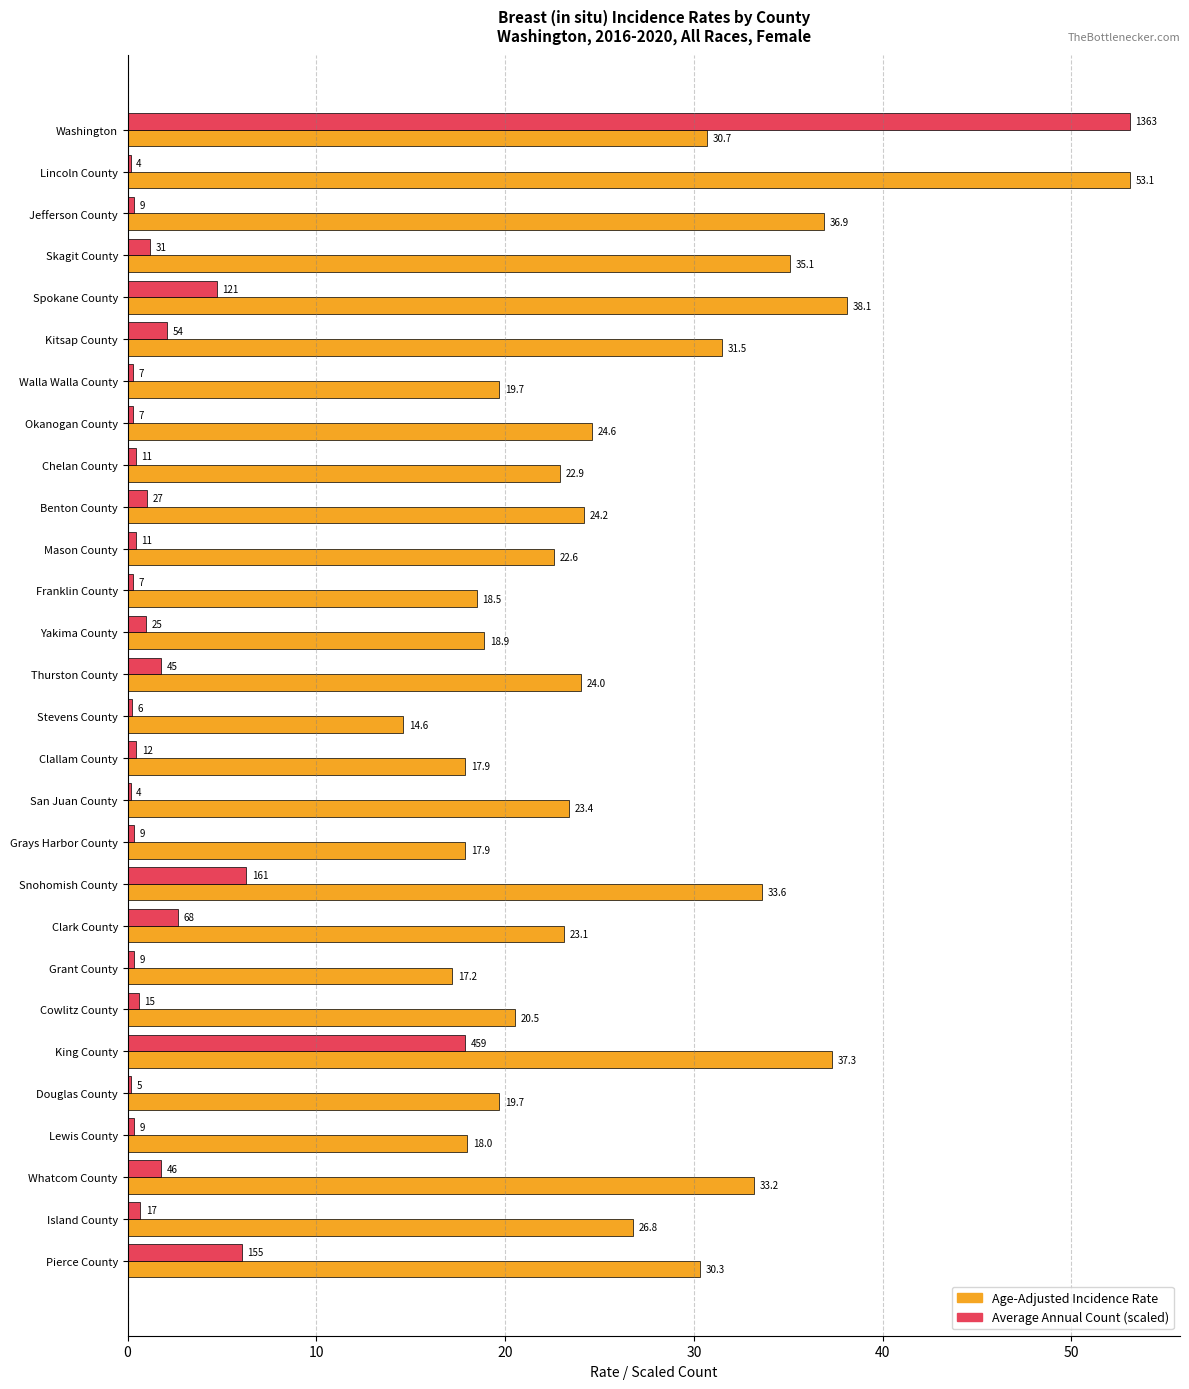

The value of Age-Adjusted Incidence Rate at Mason County is 6.8. True or false?

False